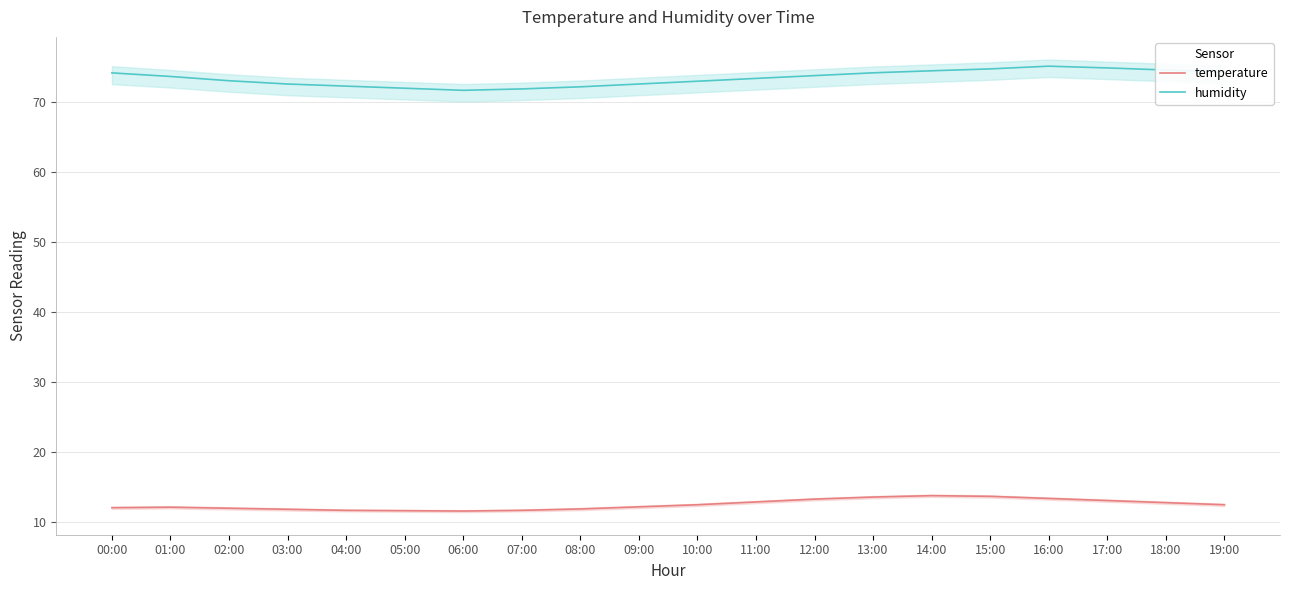

How many categories are shown in the chart?

20